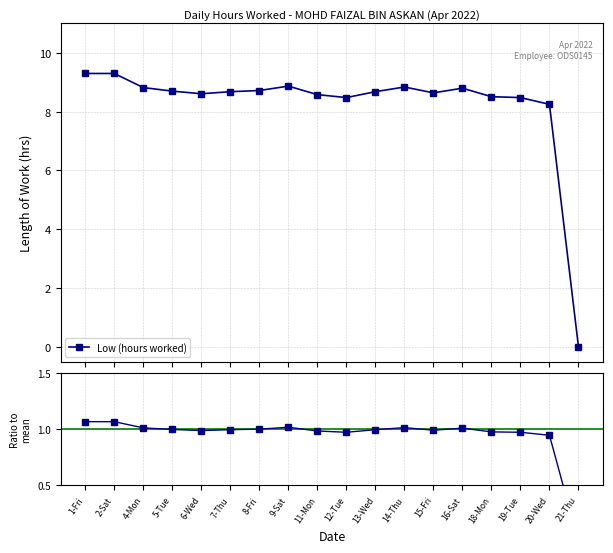

List the series in order of their peak value, lowest first.

Ratio to mean, Low (hours worked)